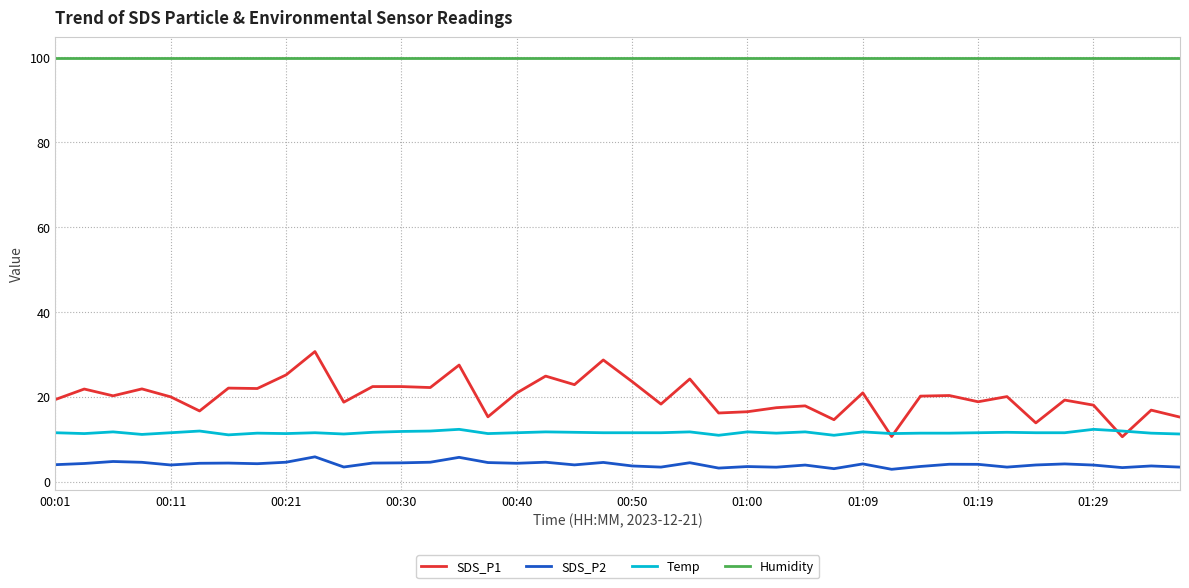

Which series has the largest total across all categories?

Humidity